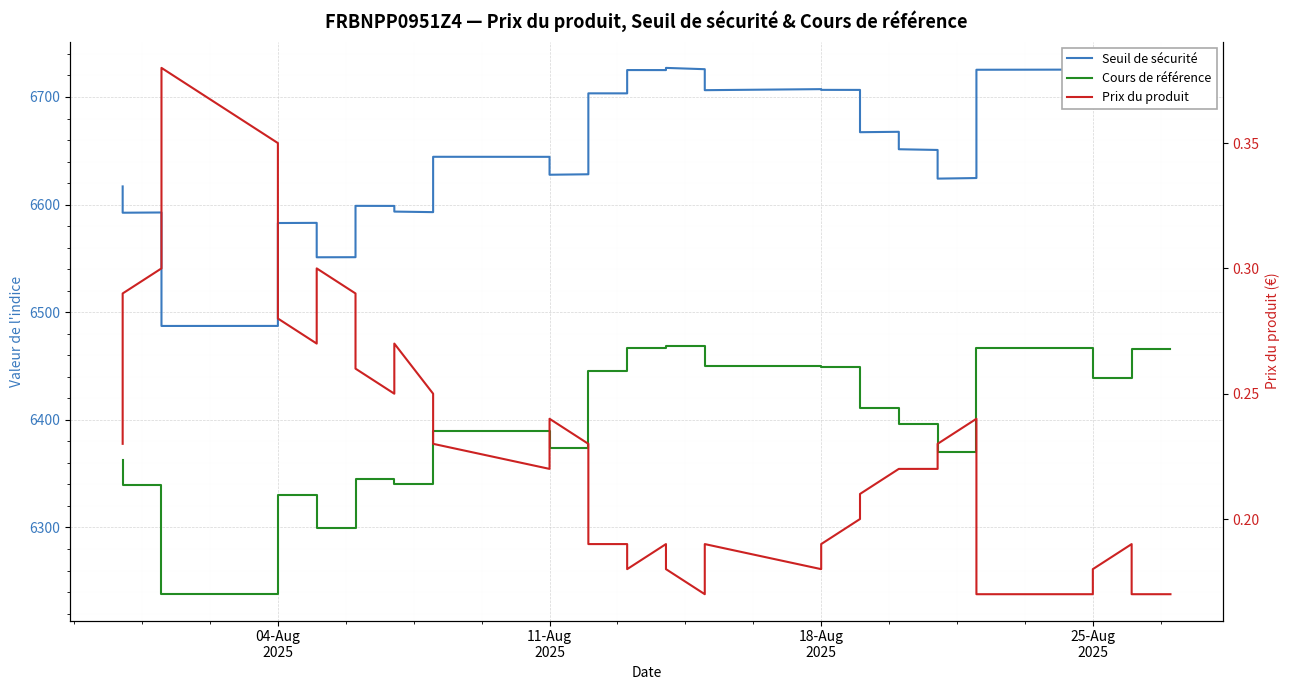

What are all the series names shown in the legend?

Seuil de sécurité, Cours de référence, Prix du produit